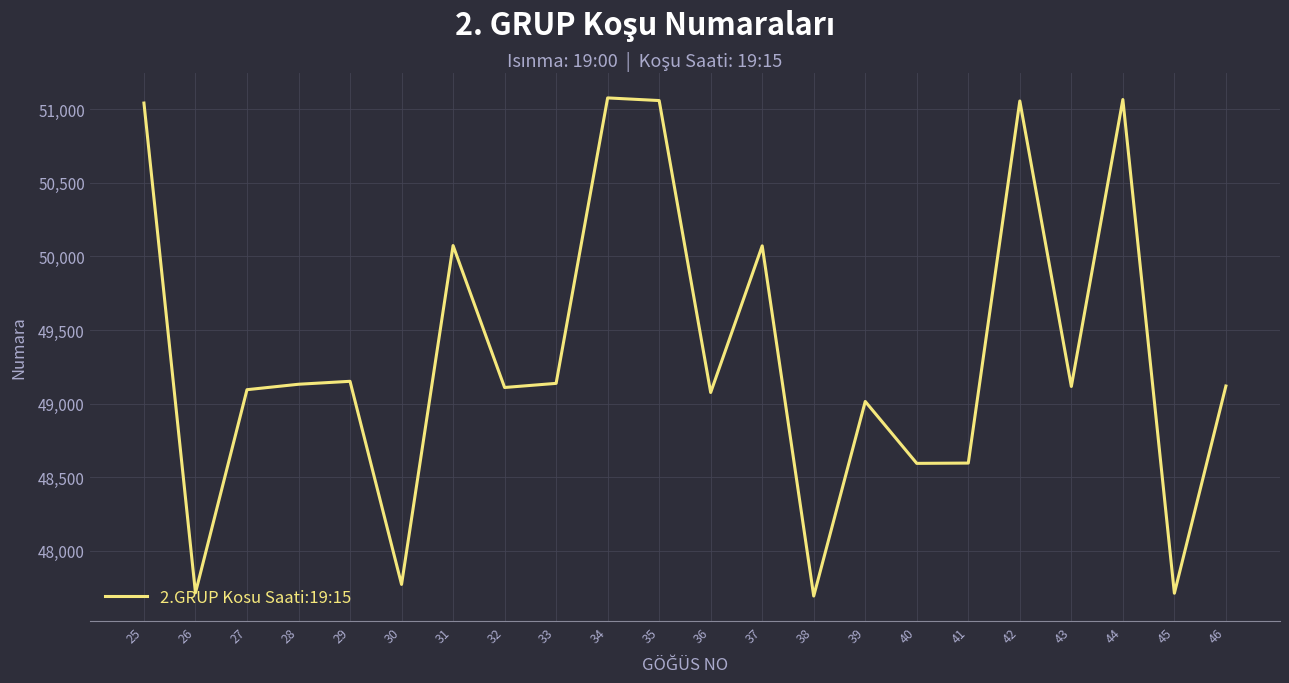

The chart shows a value of 71476 at 44. True or false?

False